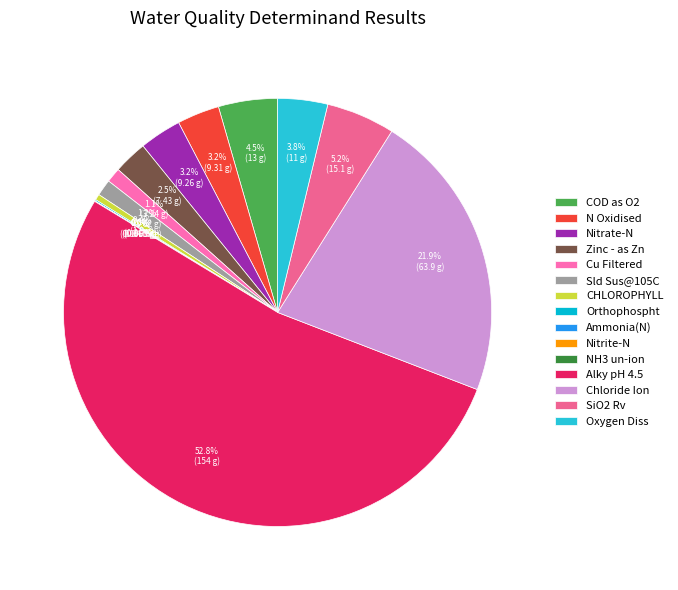

Approximately how many times larger is the value at Nitrate-N compared to N Oxidised?

1.0